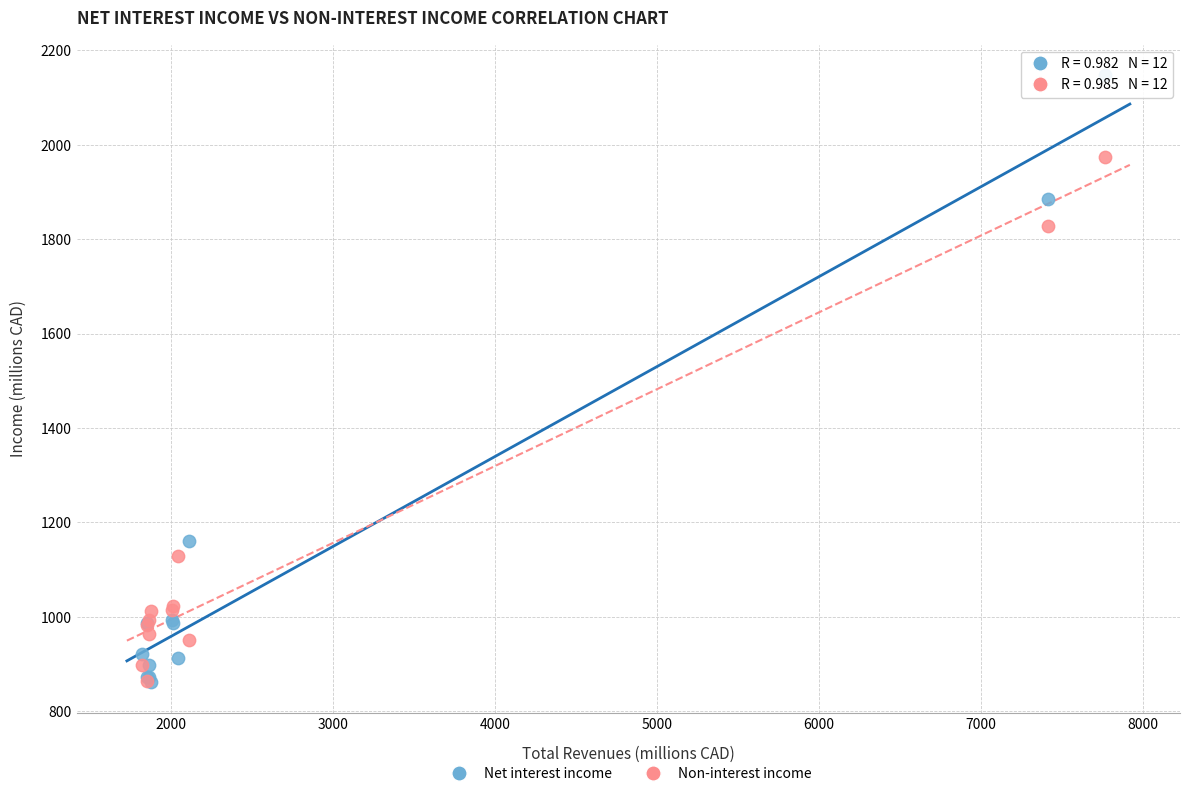

What are all the series names shown in the legend?

Net interest income, Non-interest income